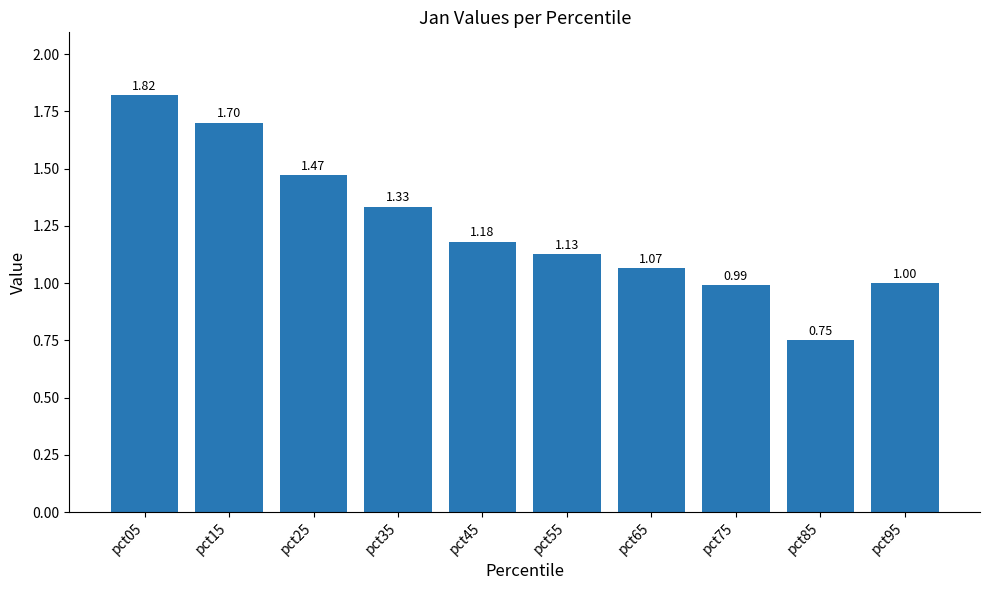

Where does the data first go above 1?

pct05